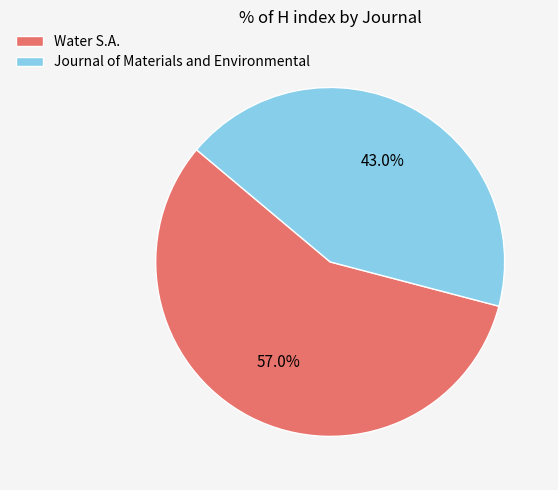

True or false: Water S.A. accounts for 63% of the total.

False